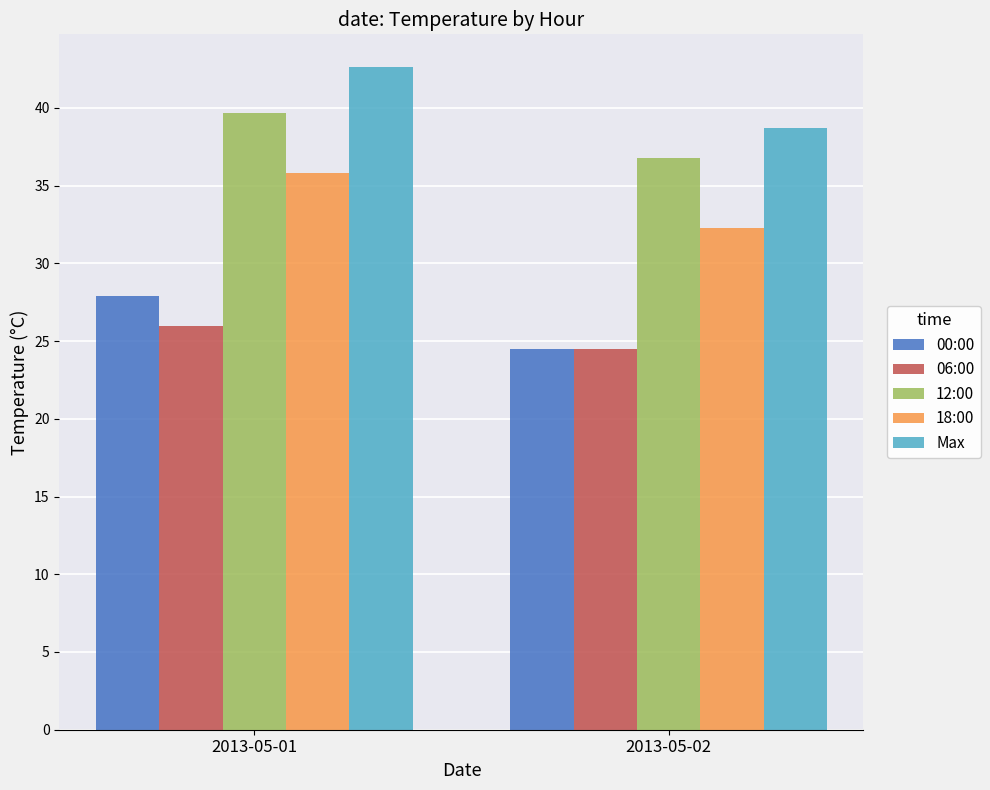

Where does the Max series first go above 42?

2013-05-01